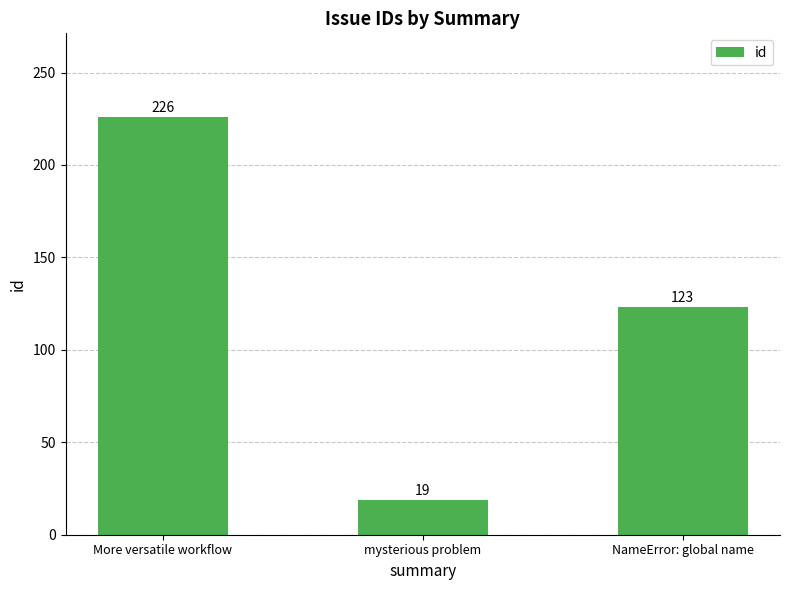

What value does the data have at NameError: global name, to the nearest 10?

120